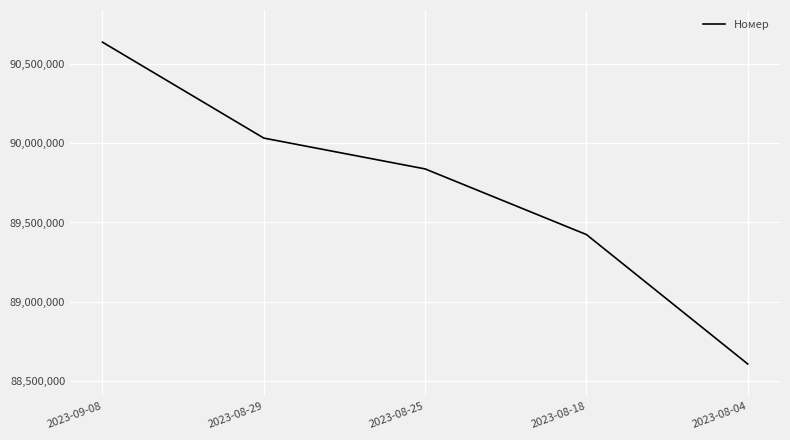

Count the number of categories in the chart.

5